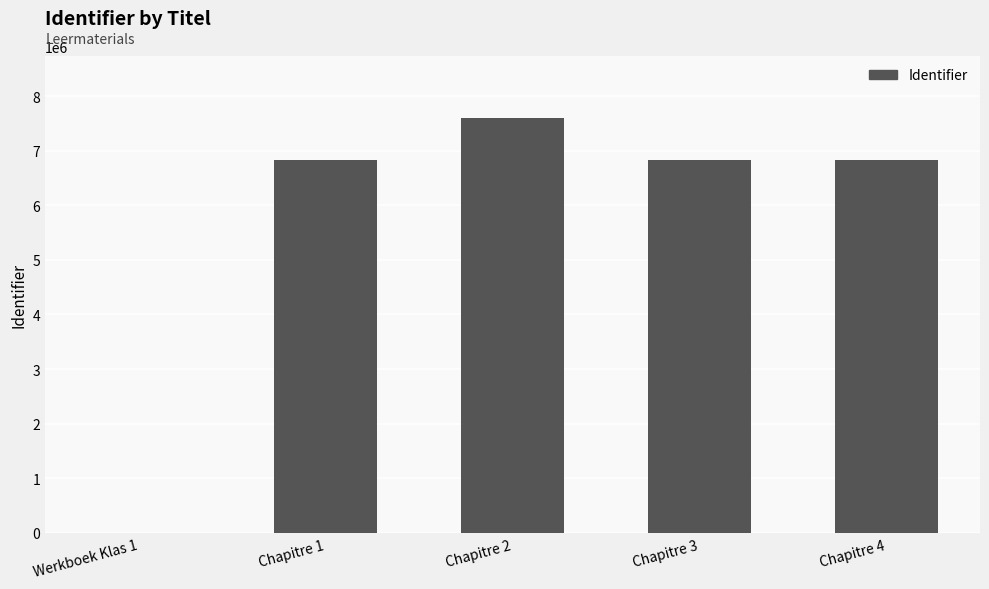

The value at Chapitre 1 is 6832988. True or false?

True